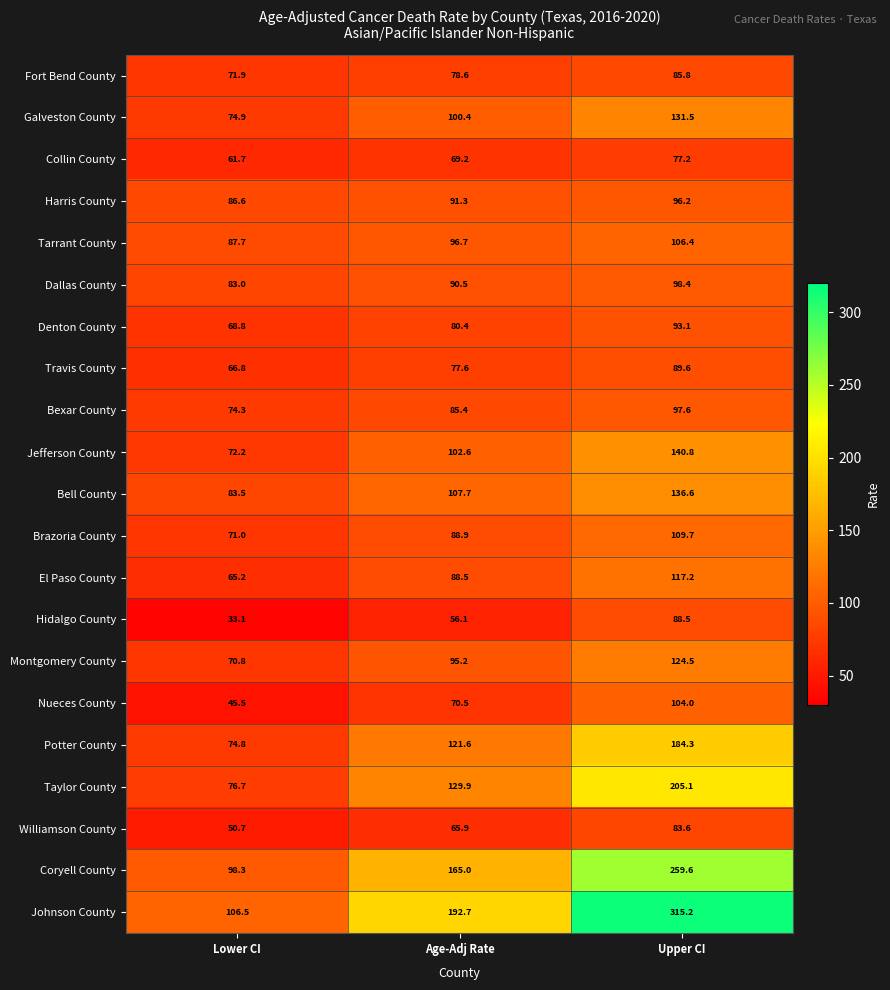

At which category is the sum across all series the highest?

Upper CI